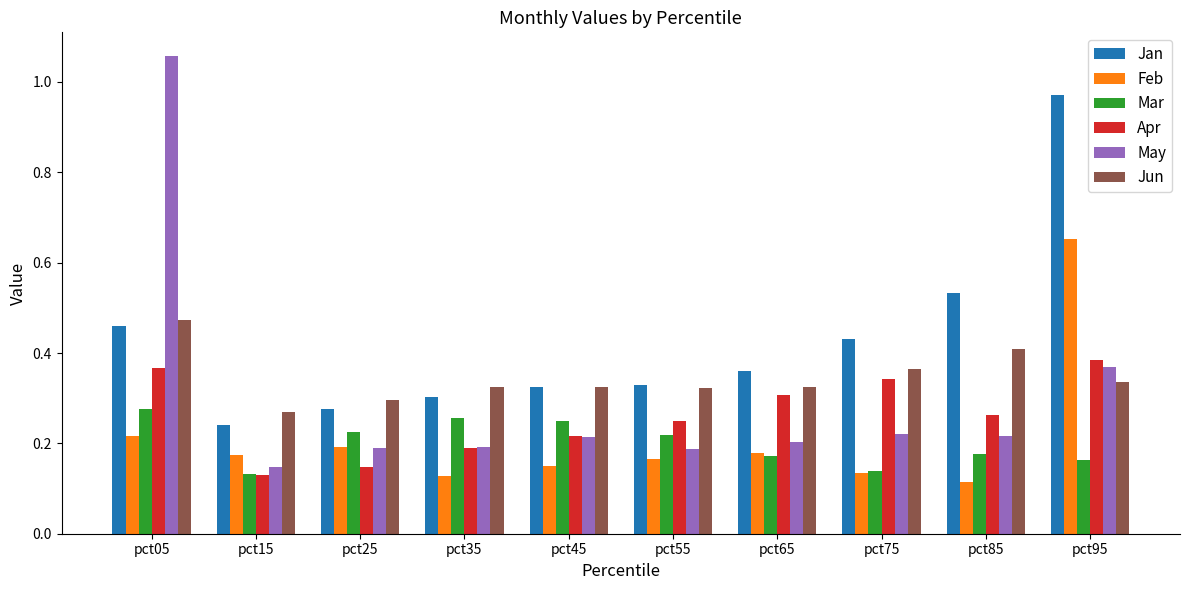

How many data points does each series have?

10